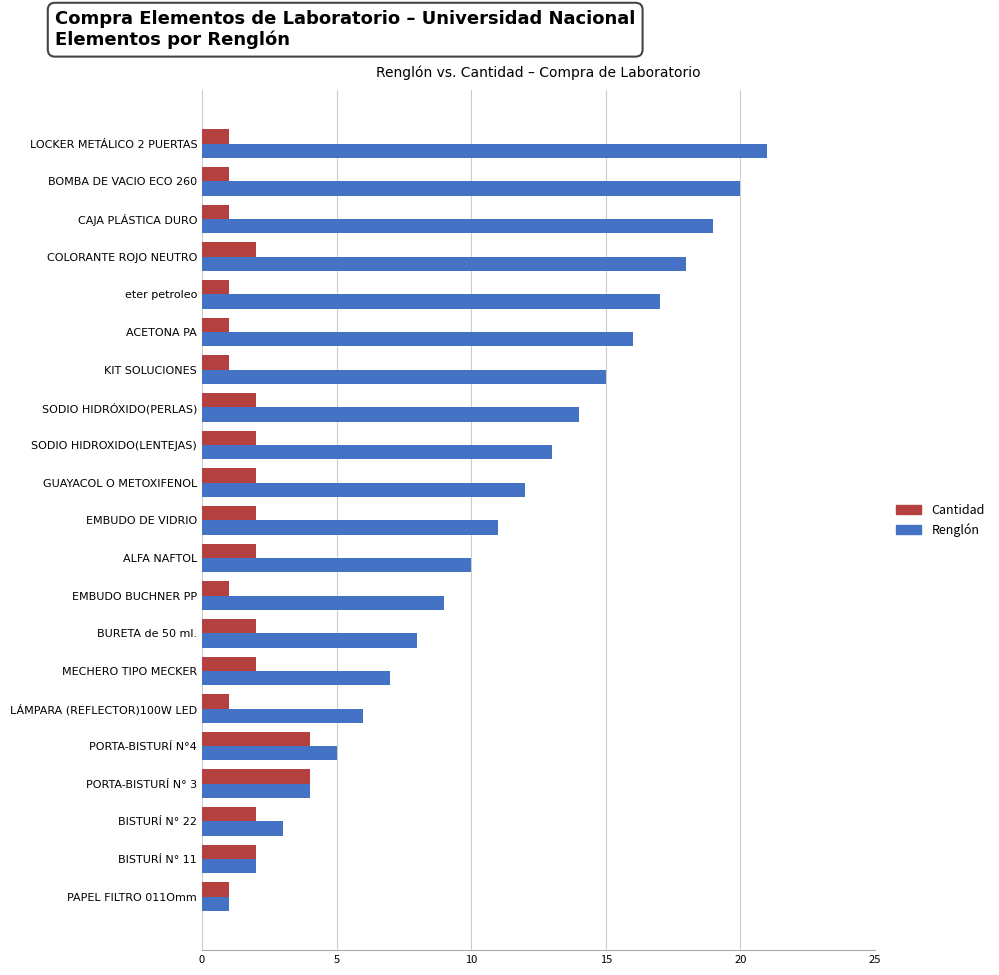

What is the maximum value for Cantidad?

4